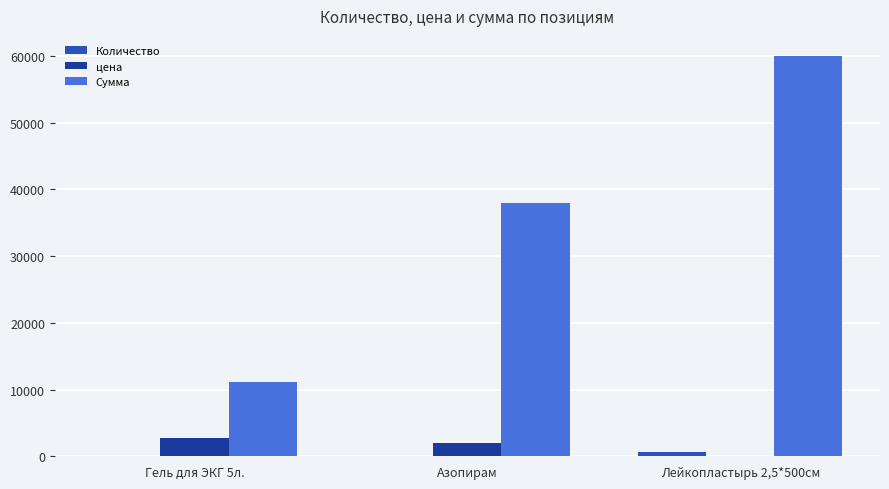

What is the maximum value for цена?

2800